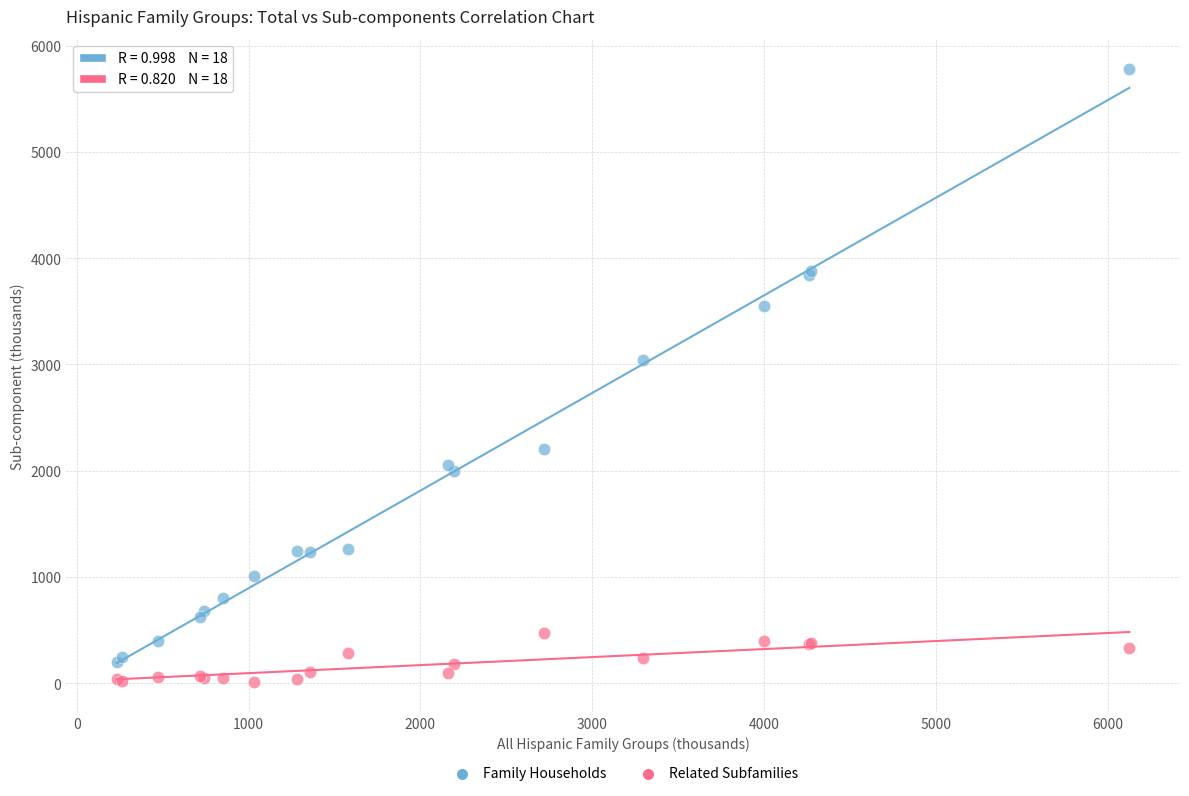

What are all the series names shown in the legend?

Family Households, Related Subfamilies